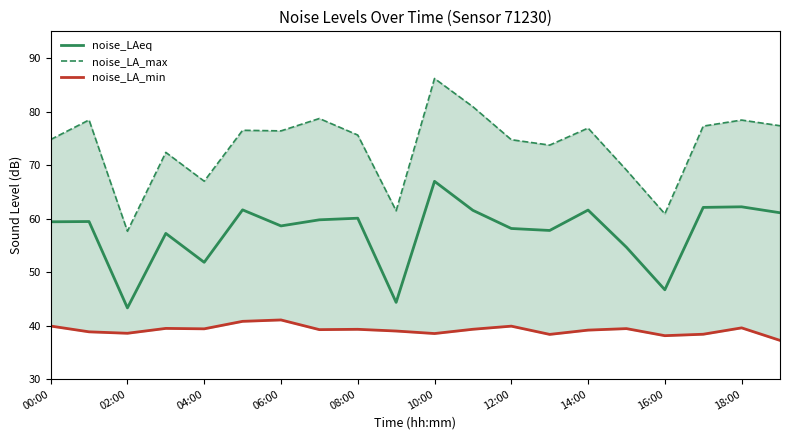

What is the value of the noise_LA_min point at the 16th from the left?

39.5